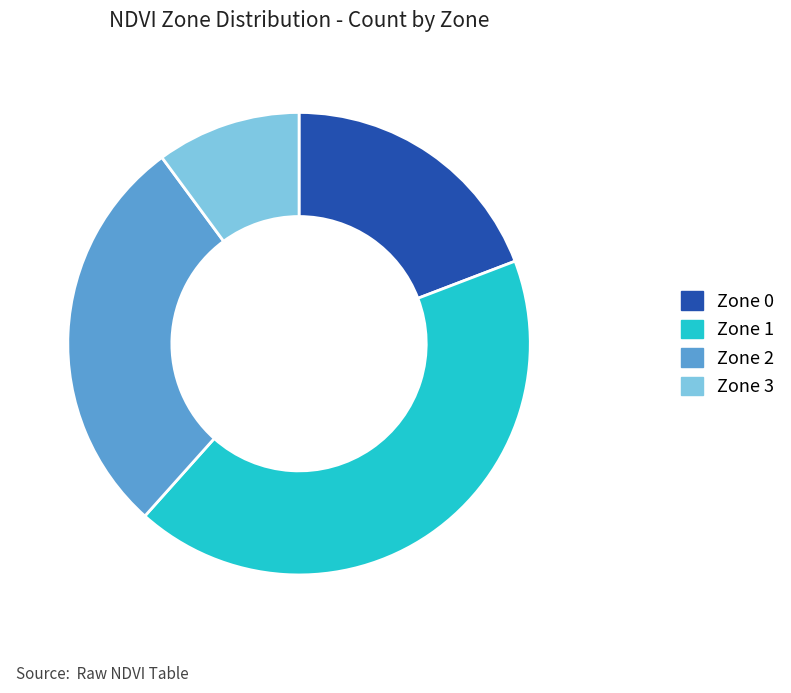

Which slice is the smallest?

Zone 3